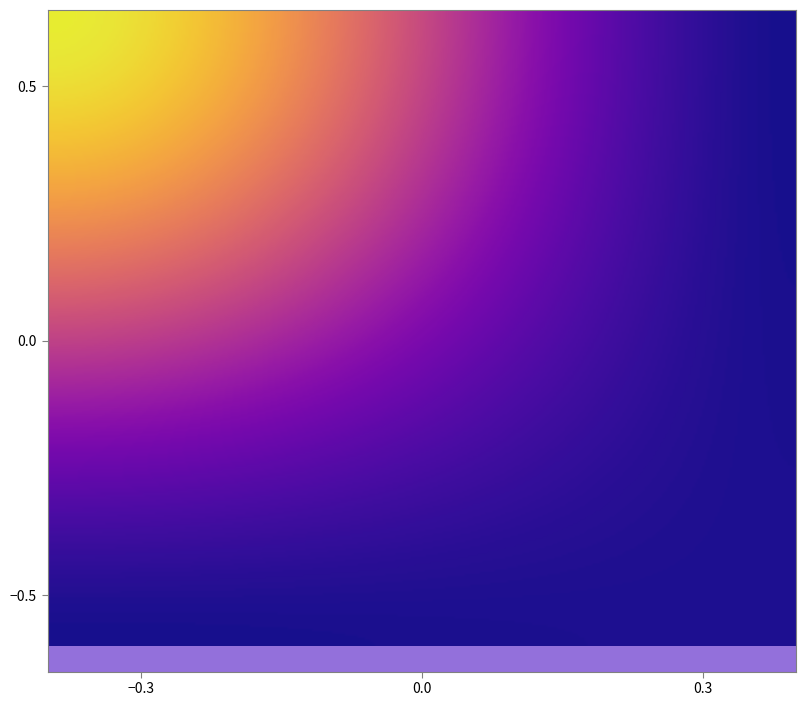

How many series are shown in this chart?

2